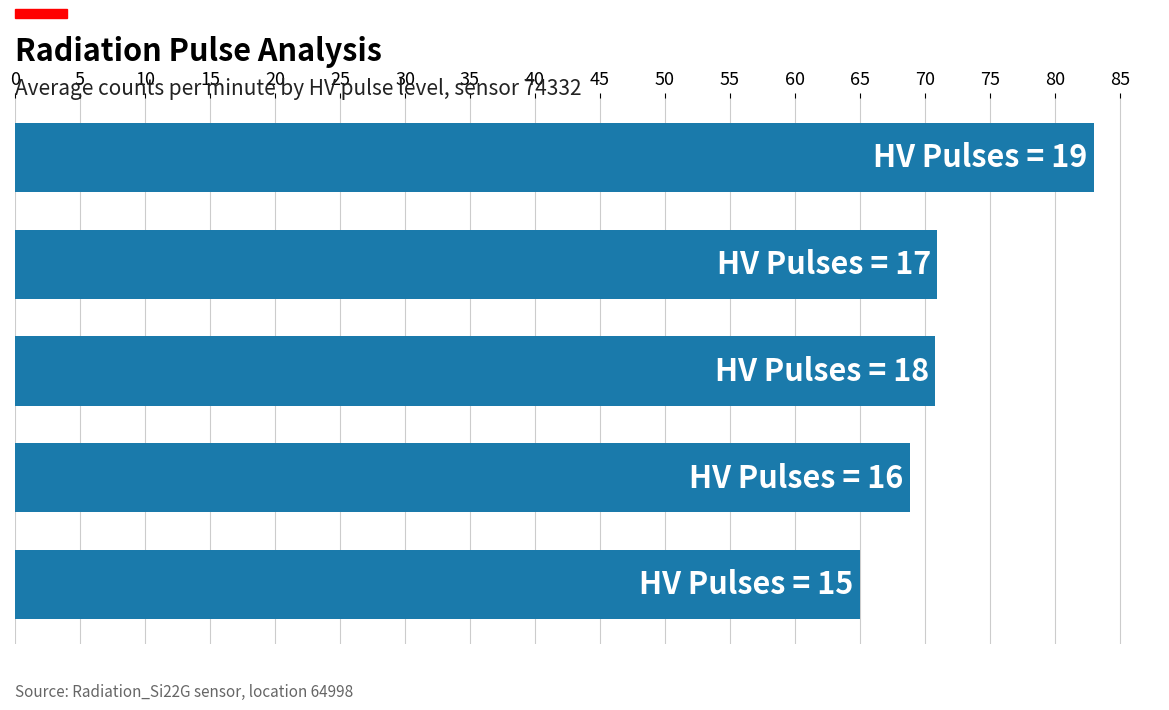

Are the bars grouped side by side (vs. stacked)?

No